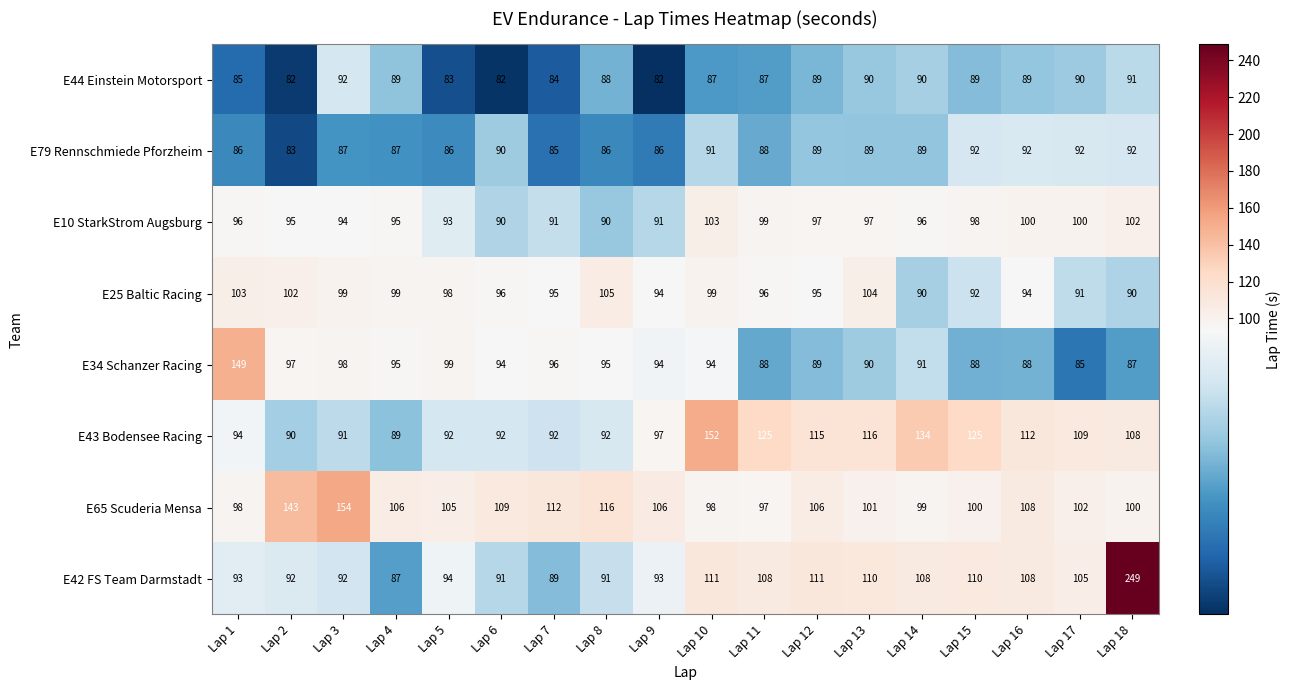

Which label corresponds to the largest value in the chart?

Lap 18